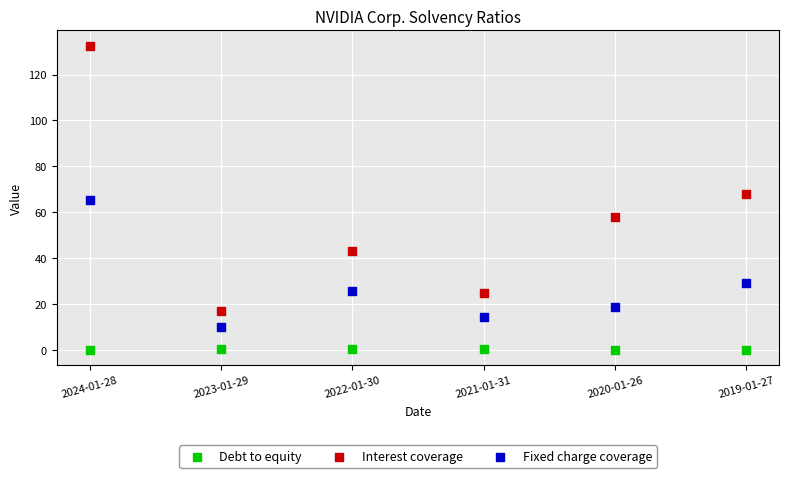

In the Fixed charge coverage series, what Y value is closest to 37?

29.2